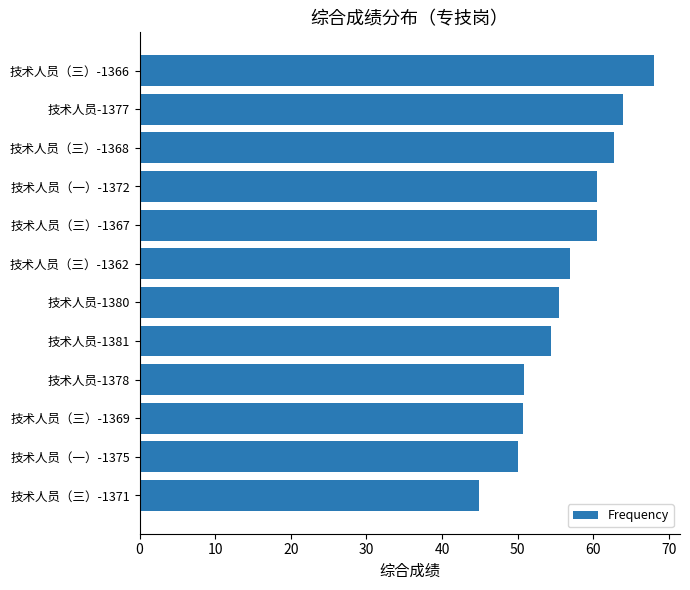

Which label corresponds to the largest value in the chart?

技术人员（三）-1366